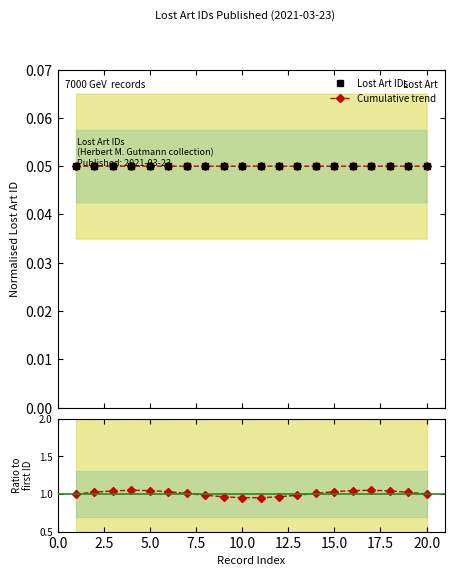

What value does the Ratio series have at 17.5?

1.0